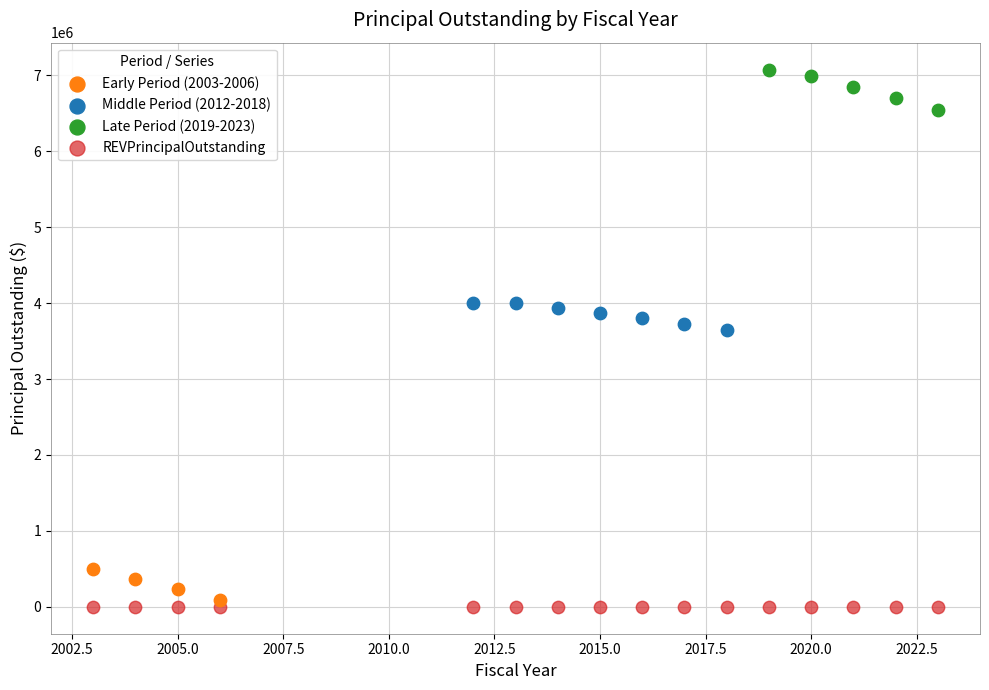

Which series contains the highest Y value?

Late Period (2019-2023)